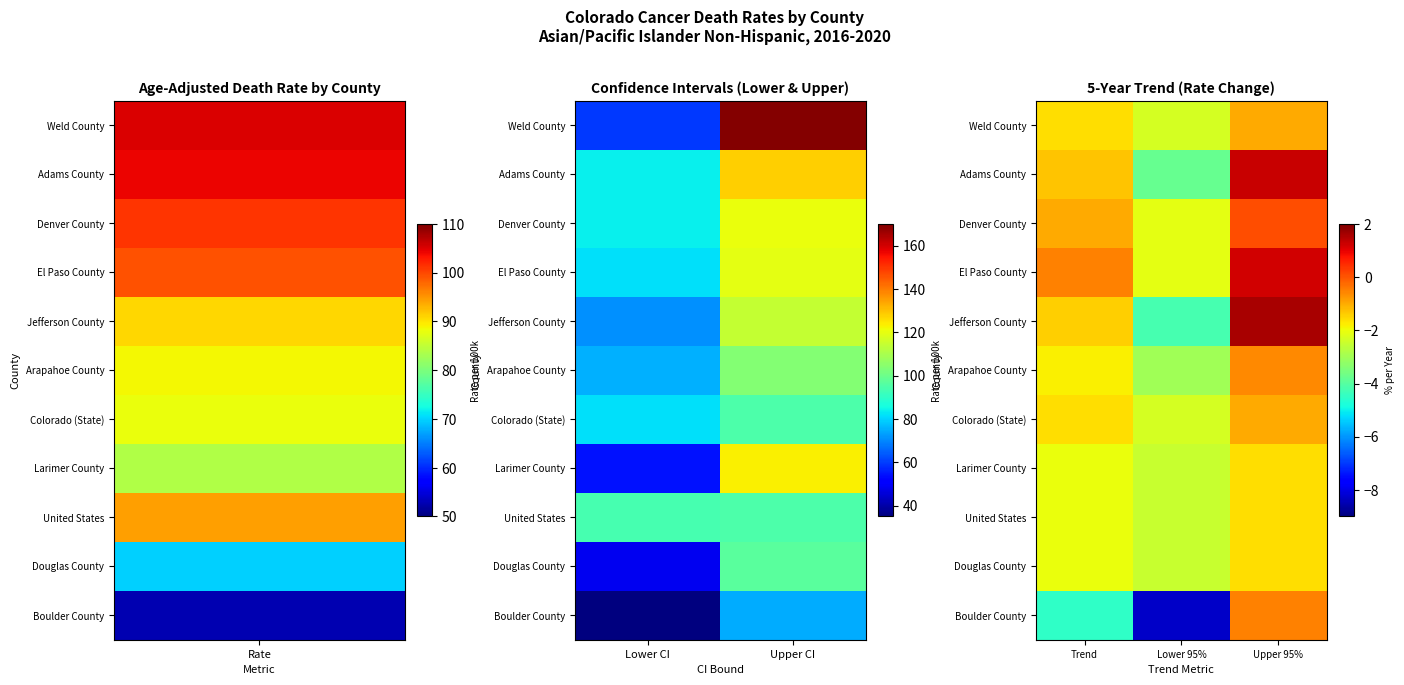

What is the total value across all series at Upper 95%?

-3.7